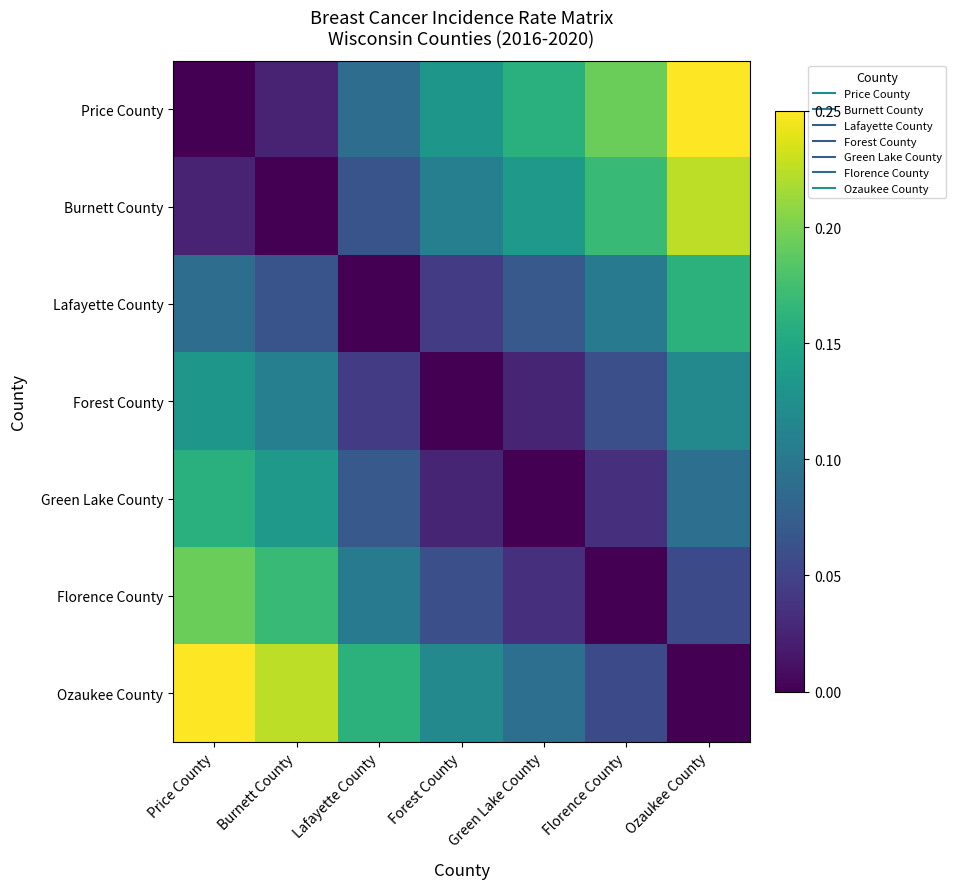

Reading left to right, extract all data points from this chart.

Price County: Price County=0.0	Burnett County=0.0	Lafayette County=0.1	Forest County=0.1	Green Lake County=0.2	Florence County=0.2	Ozaukee County=0.2
Burnett County: Price County=0.0	Burnett County=0.0	Lafayette County=0.1	Forest County=0.1	Green Lake County=0.1	Florence County=0.2	Ozaukee County=0.2
Lafayette County: Price County=0.1	Burnett County=0.1	Lafayette County=0.0	Forest County=0.0	Green Lake County=0.1	Florence County=0.1	Ozaukee County=0.2
Forest County: Price County=0.1	Burnett County=0.1	Lafayette County=0.0	Forest County=0.0	Green Lake County=0.0	Florence County=0.1	Ozaukee County=0.1
Green Lake County: Price County=0.2	Burnett County=0.1	Lafayette County=0.1	Forest County=0.0	Green Lake County=0.0	Florence County=0.0	Ozaukee County=0.1
Florence County: Price County=0.2	Burnett County=0.2	Lafayette County=0.1	Forest County=0.1	Green Lake County=0.0	Florence County=0.0	Ozaukee County=0.1
Ozaukee County: Price County=0.2	Burnett County=0.2	Lafayette County=0.2	Forest County=0.1	Green Lake County=0.1	Florence County=0.1	Ozaukee County=0.0